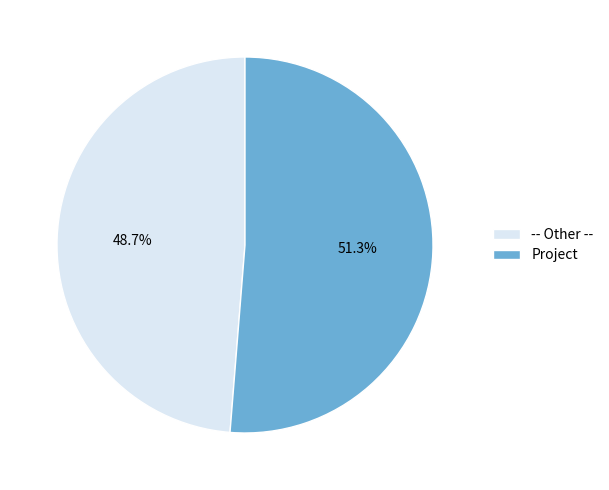

To the nearest percent, what is the combined percentage of -- Other -- and Project?

100%